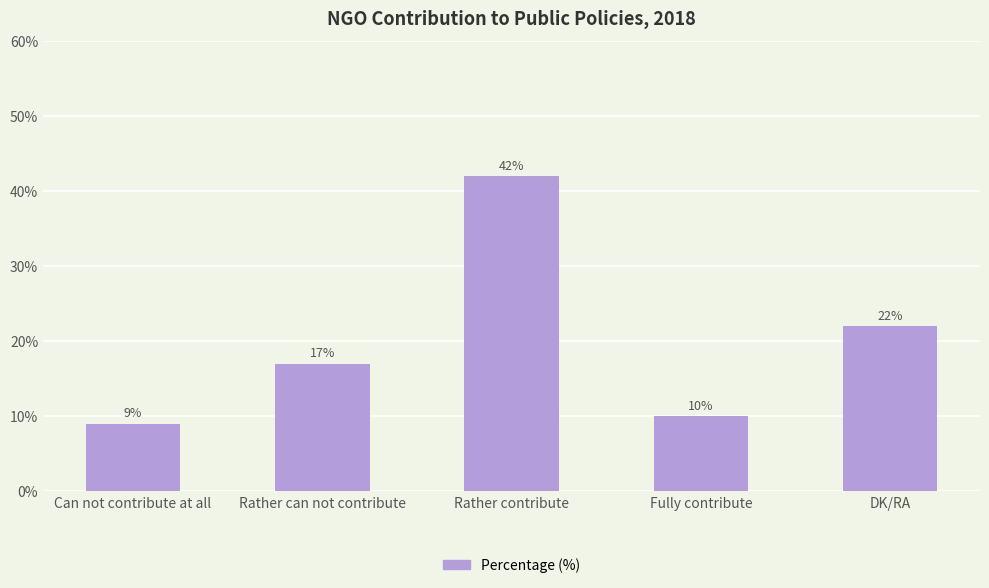

At which label is the value closest to 25?

DK/RA